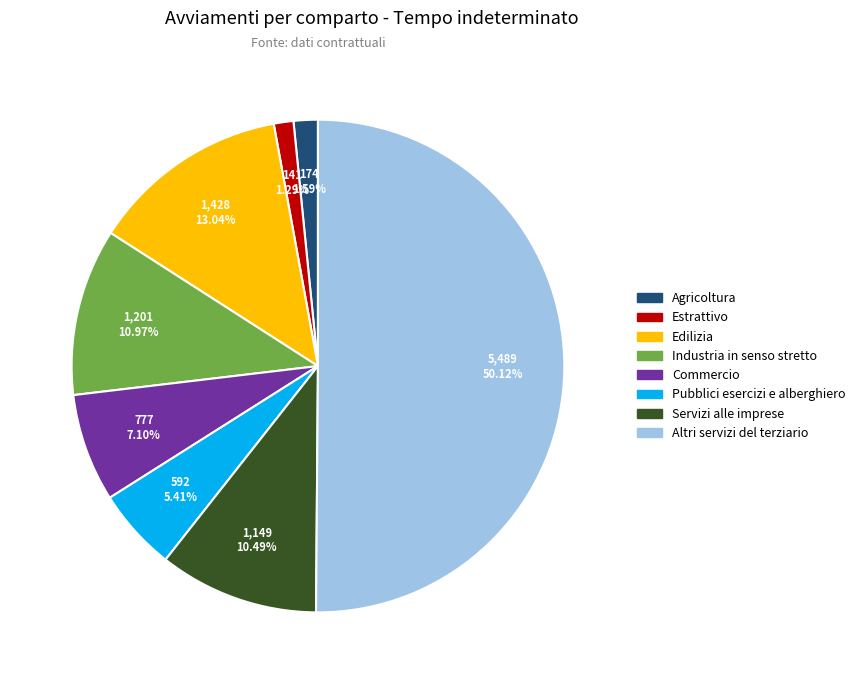

Do Pubblici esercizi e alberghiero and Edilizia together represent more than half of the pie?

No